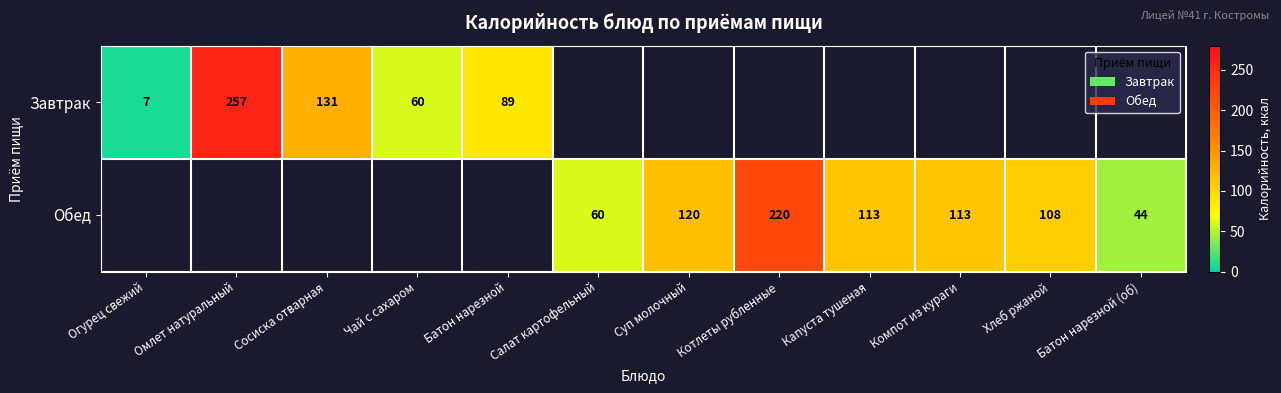

How many series are shown in this chart?

2